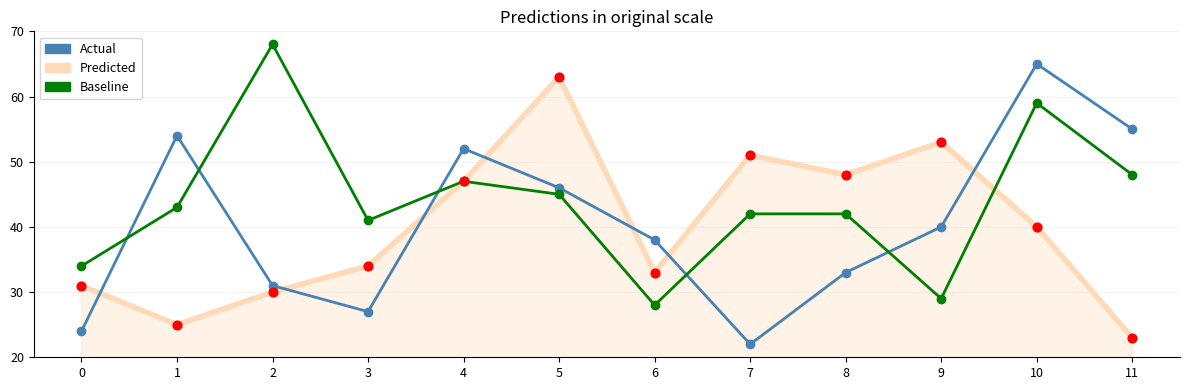

Is the value of Actual at 3 greater than the value of Baseline at 6?

No